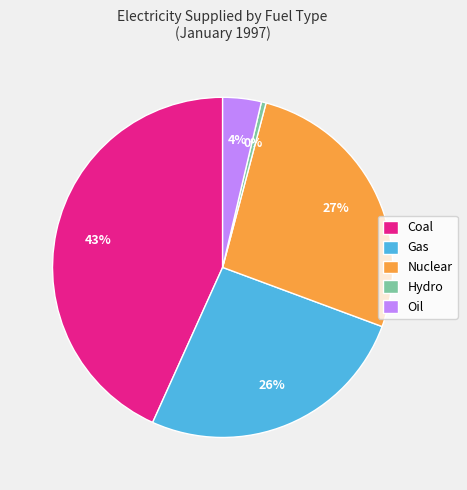

What is the largest slice in the pie chart?

Coal